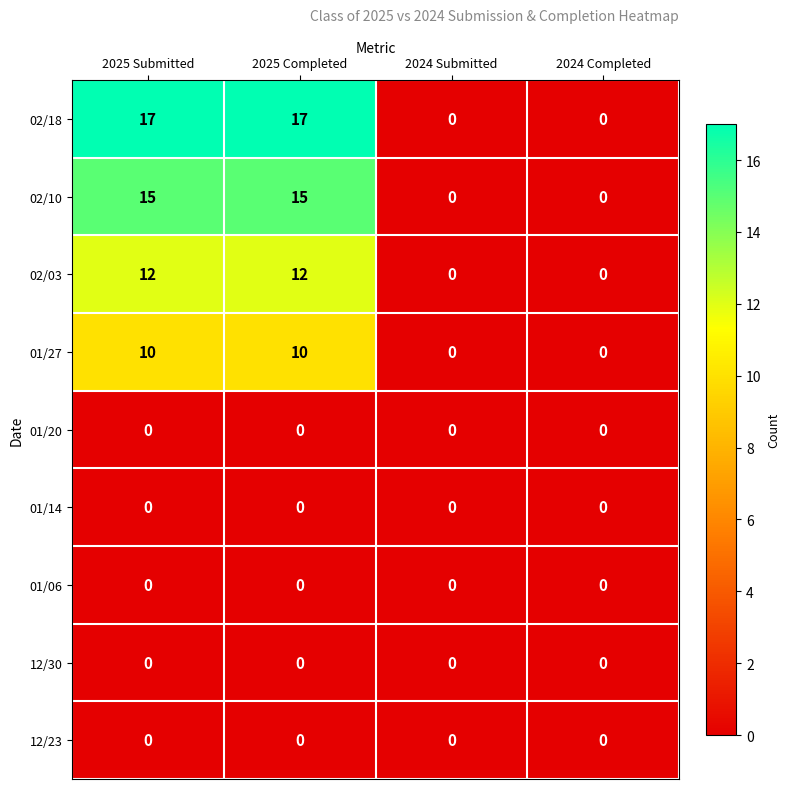

What is the approximate value of 01/27 at 2025 Submitted?

10